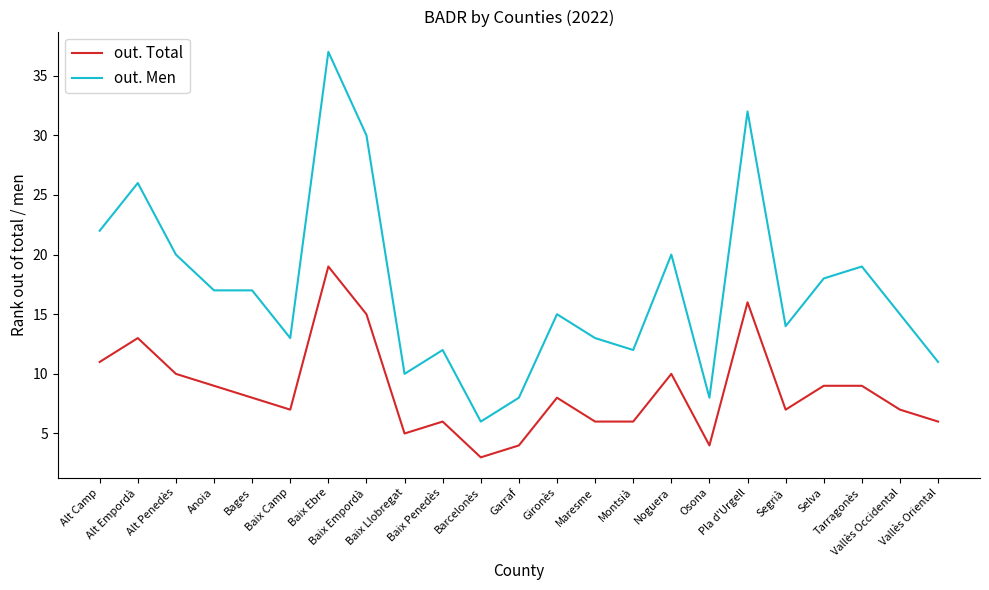

Between Alt Penedès and Vallès Occidental, which series saw the biggest shift?

out. Men